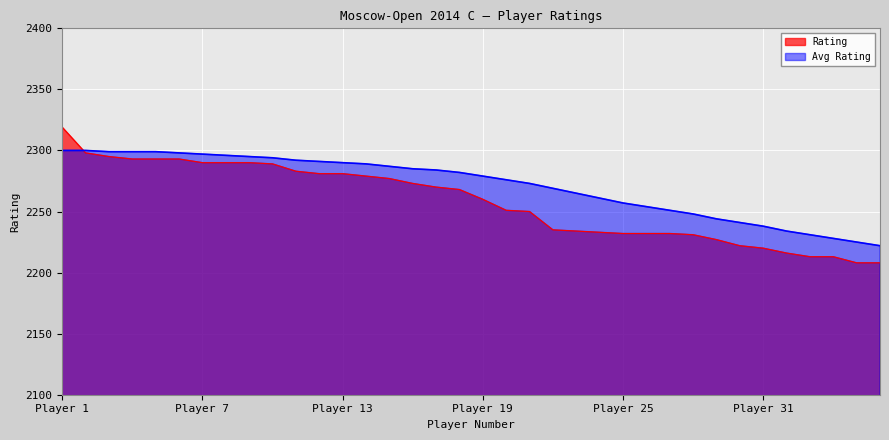

How many data points in Avg Rating are above 2282?

17